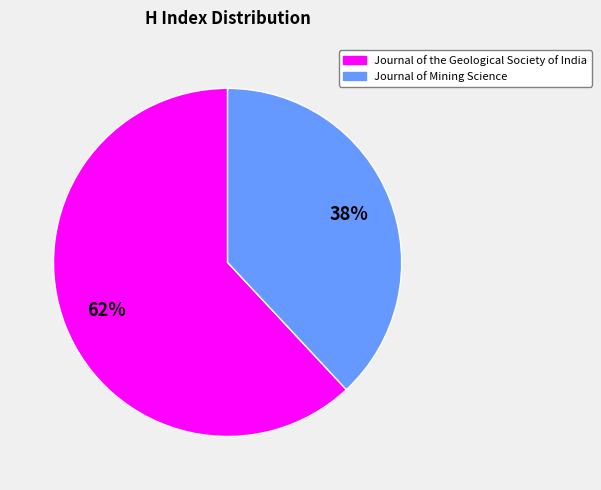

Is the sum of Journal of Mining Science and Journal of the Geological Society of India greater than half?

Yes